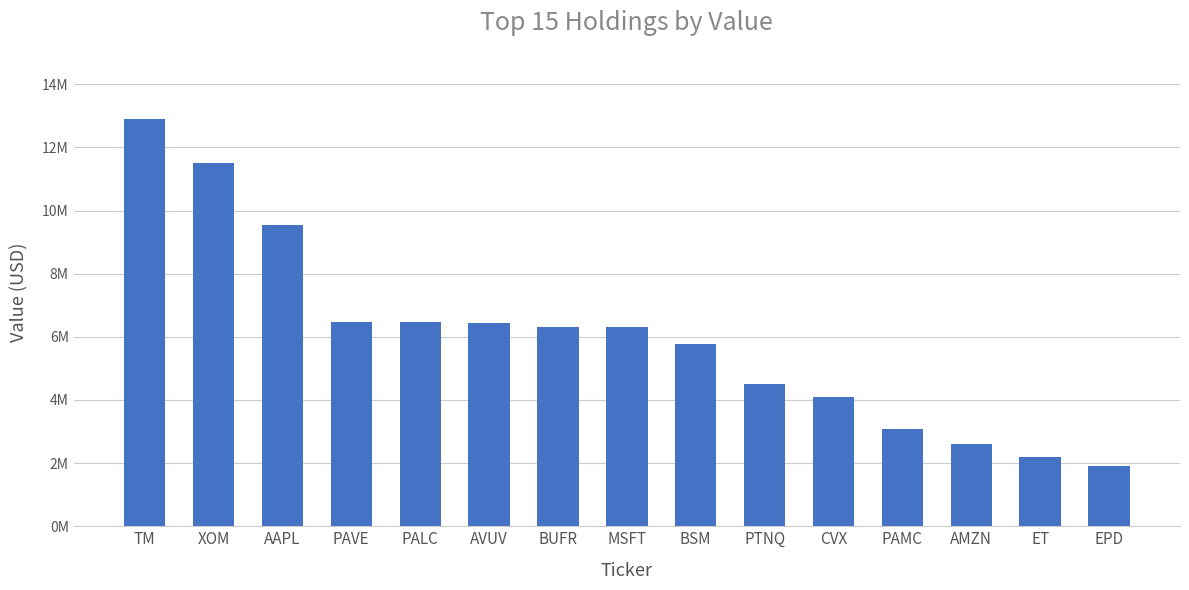

The chart shows a value of 6317881 at BUFR. True or false?

True